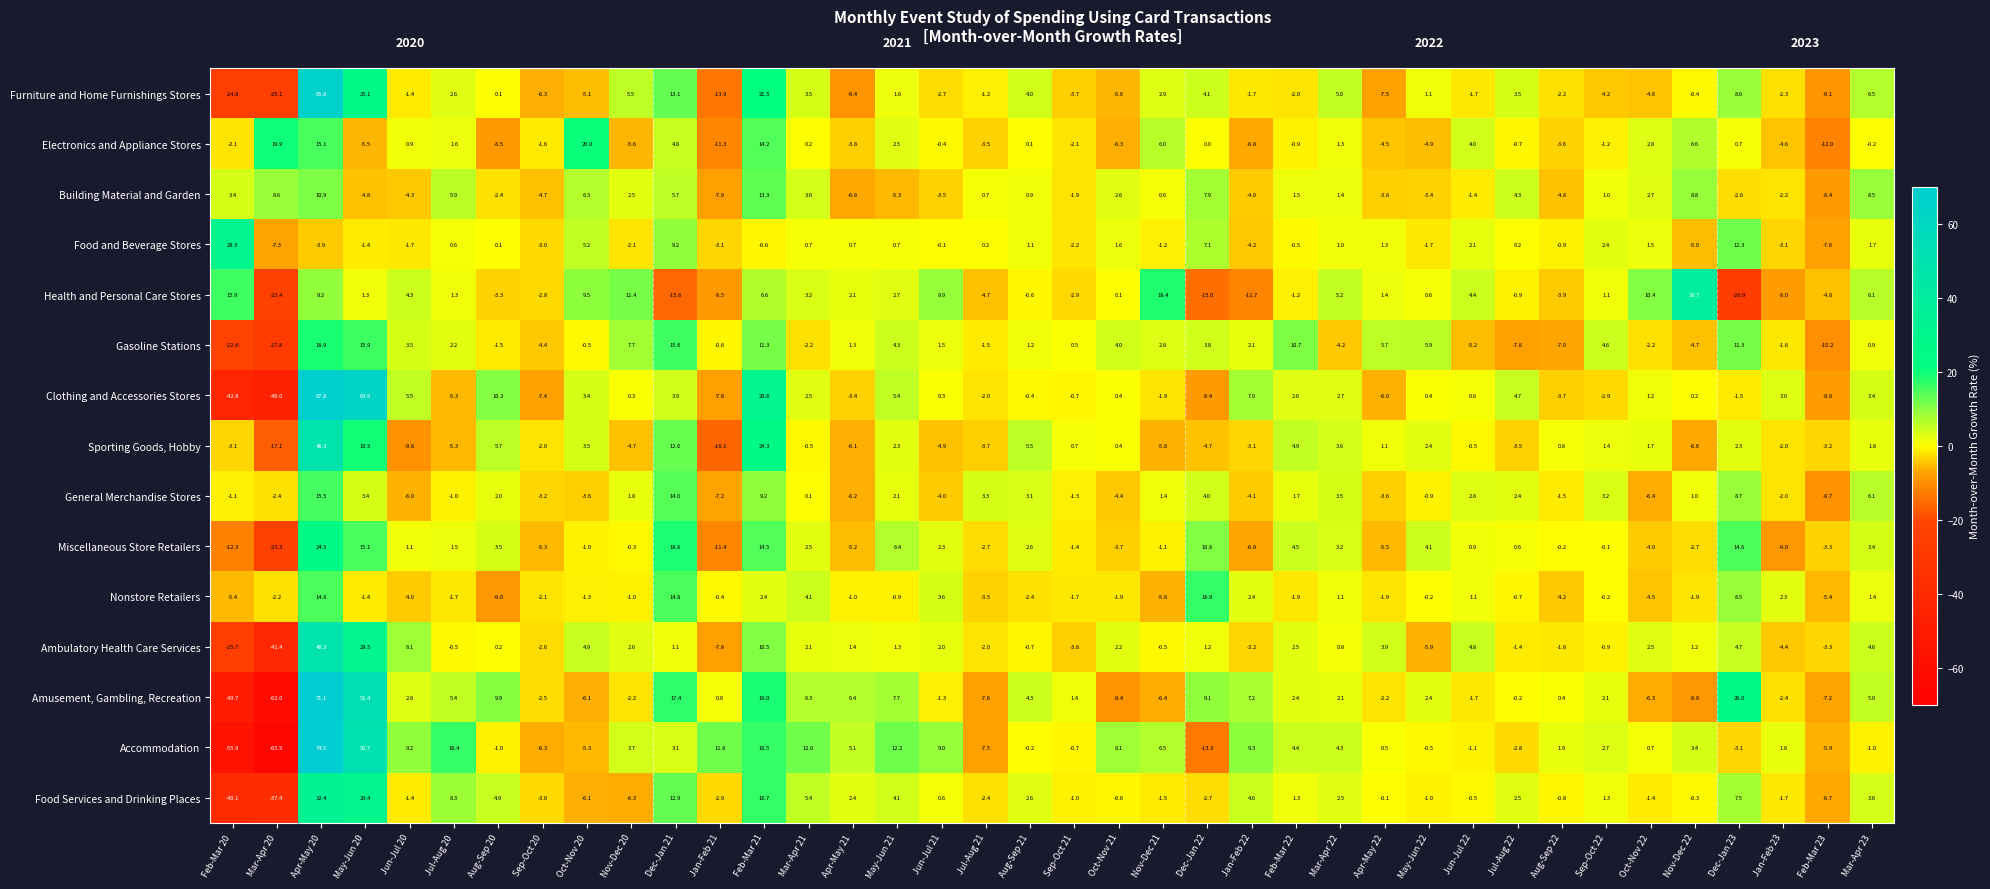

Where does the Accommodation series first go above 2?

Apr-May 20